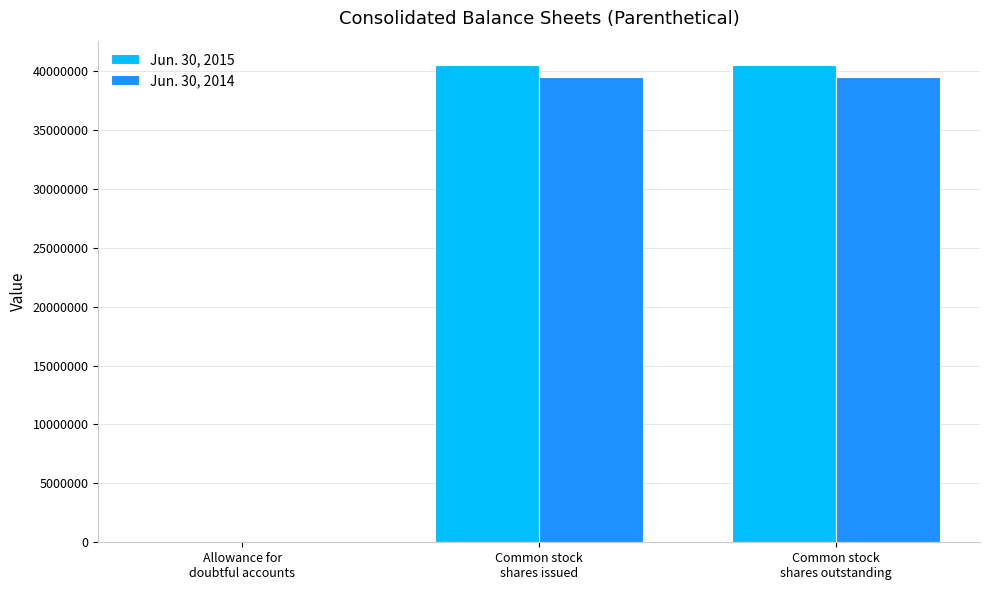

What is the greatest value displayed?

40537000